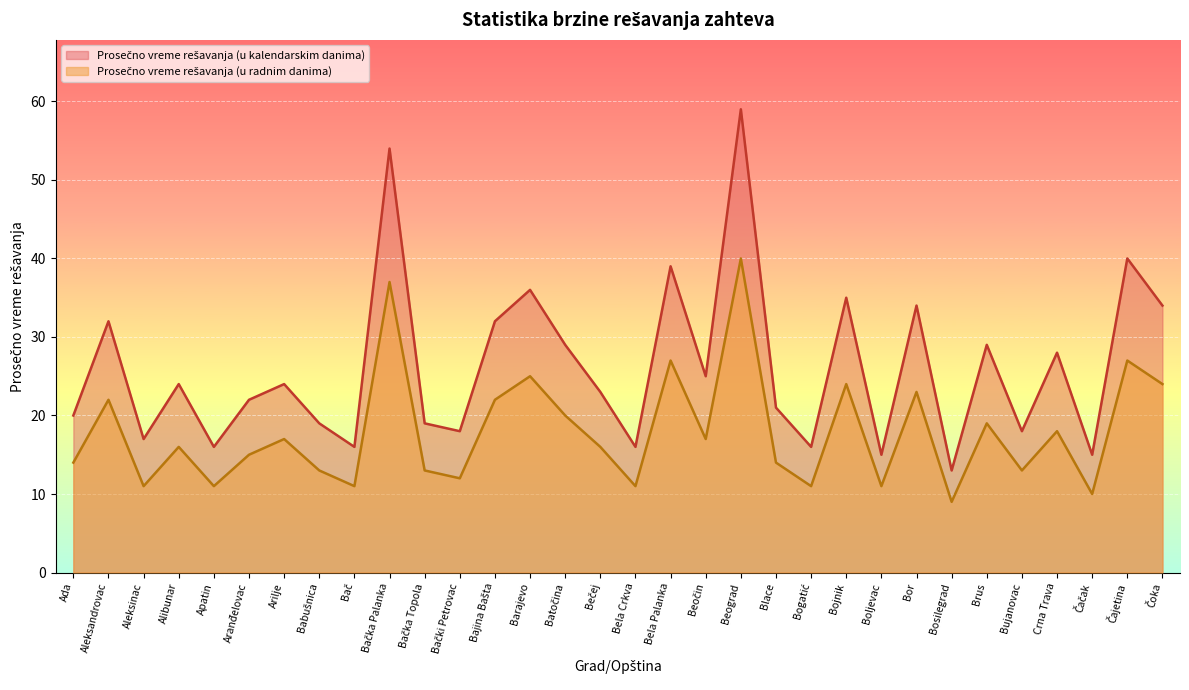

Where is the first local minimum for Prosečno vreme rešavanja (u radnim danima)?

Aleksinac